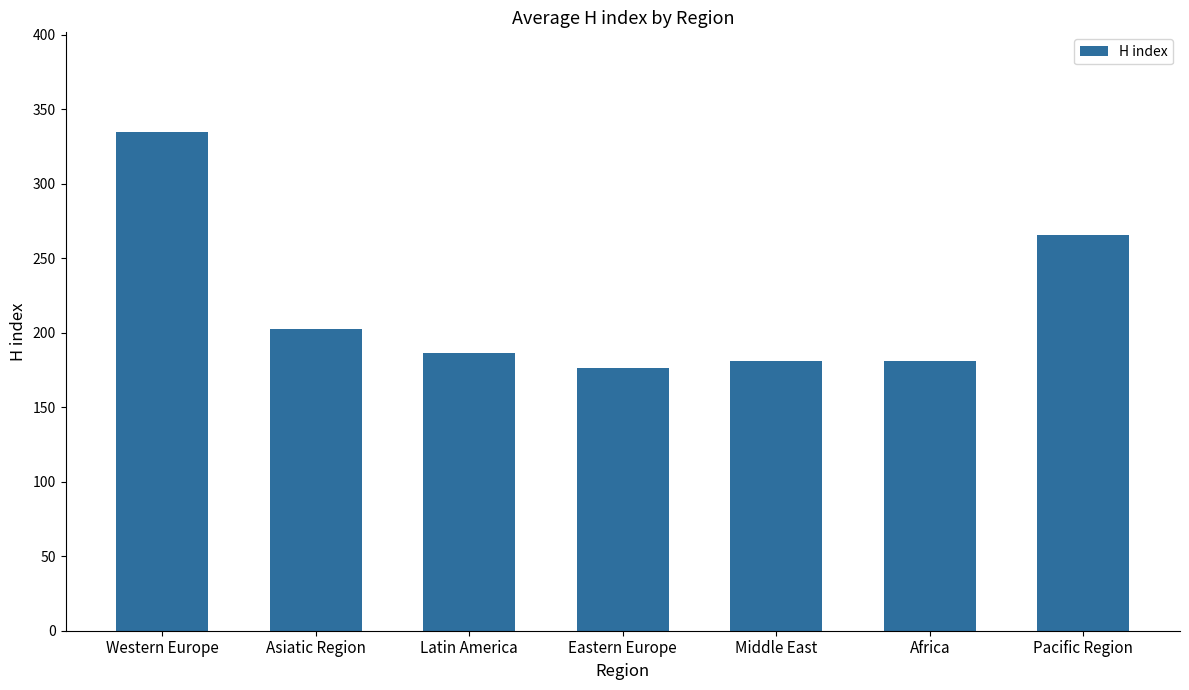

What is the ratio of the value at Latin America to the value at Asiatic Region?

0.9